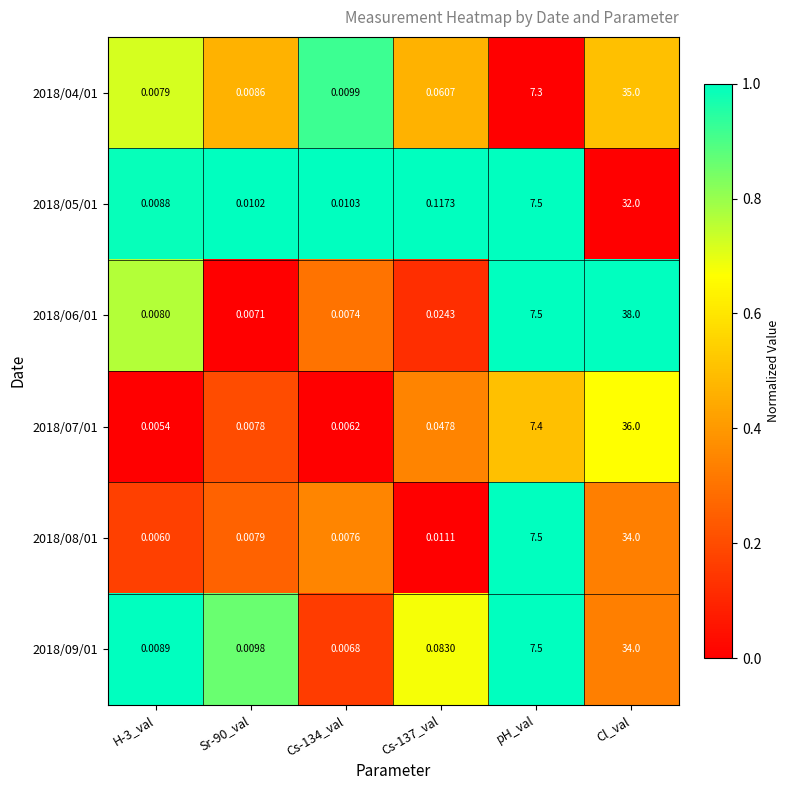

At which category is the sum across all series the highest?

Cl_val